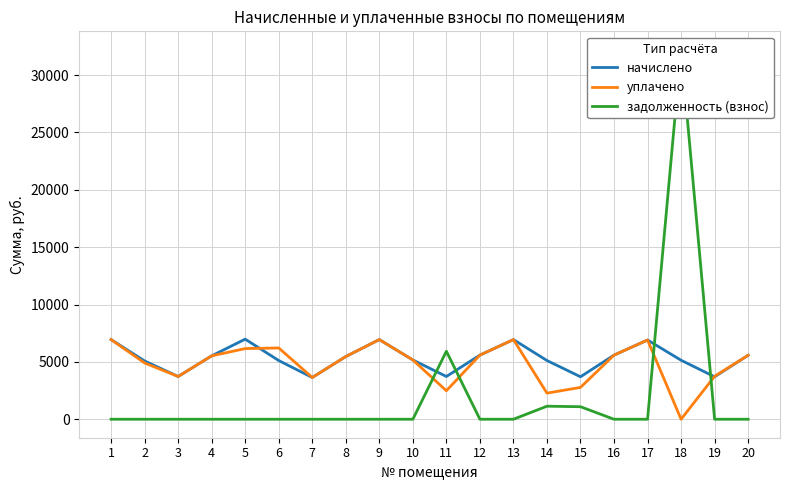

The задолженность (взнос) series shows 0.0 at 10. True or false?

True